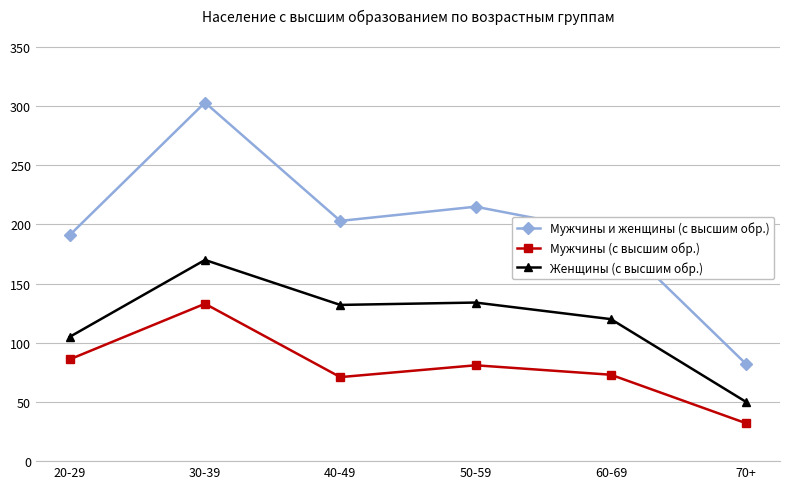

What are all the series names shown in the legend?

Мужчины и женщины (с высшим обр.), Мужчины (с высшим обр.), Женщины (с высшим обр.)